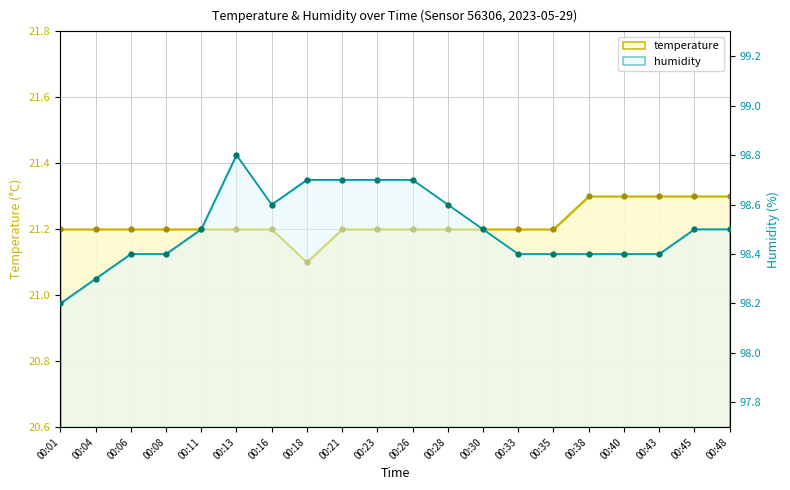

At how many categories does at least one series exceed 23?

20